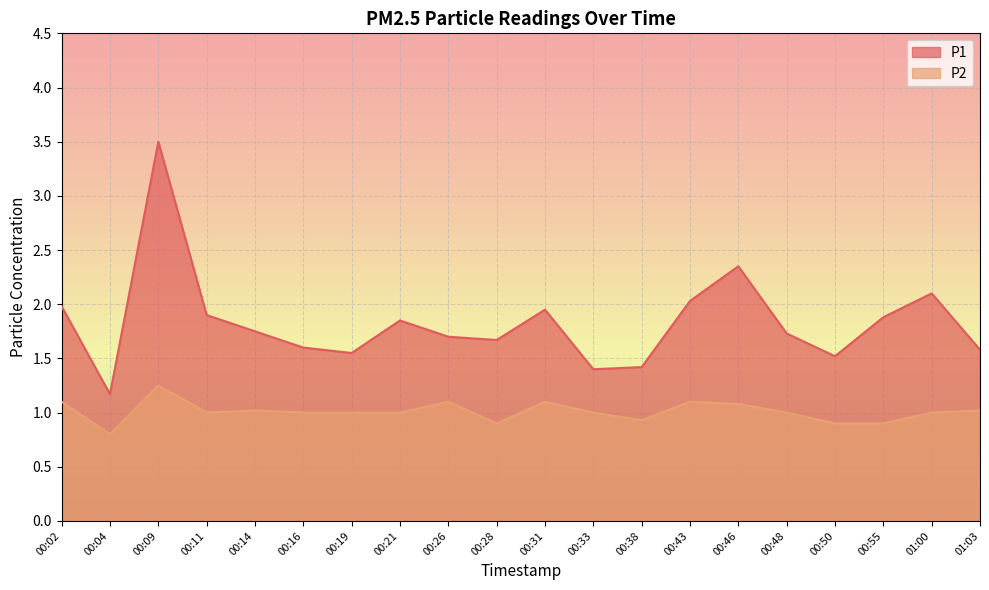

Reading left to right, list all the values displayed in this chart.

P1: 00:02=2.0	00:04=1.2	00:09=3.5	00:11=1.9	00:14=1.8	00:16=1.6	00:19=1.6	00:21=1.9	00:26=1.7	00:28=1.7	00:31=1.9	00:33=1.4	00:38=1.4	00:43=2.0	00:46=2.4	00:48=1.7	00:50=1.5	00:55=1.9	01:00=2.1	01:03=1.6
P2: 00:02=1.1	00:04=0.8	00:09=1.2	00:11=1.0	00:14=1.0	00:16=1.0	00:19=1.0	00:21=1.0	00:26=1.1	00:28=0.9	00:31=1.1	00:33=1.0	00:38=0.9	00:43=1.1	00:46=1.1	00:48=1.0	00:50=0.9	00:55=0.9	01:00=1.0	01:03=1.0